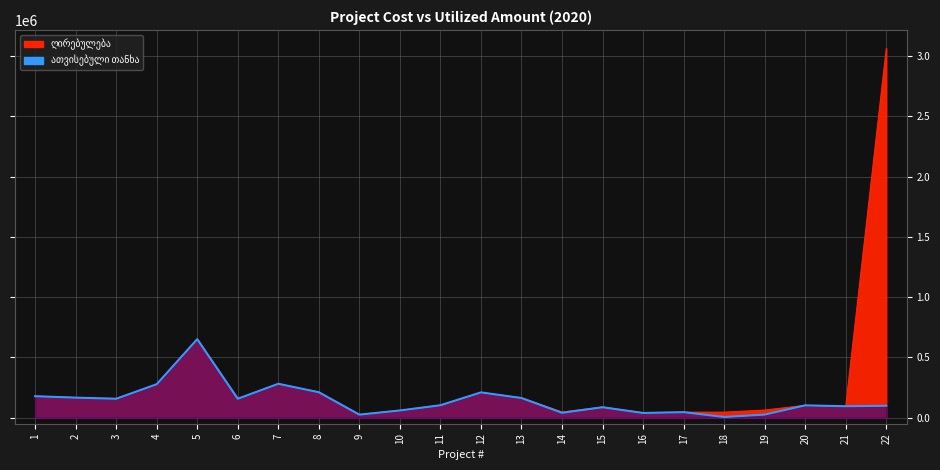

Reading left to right, extract all data points from this chart.

ღირებულება: 1=178430.4	2=166631.4	3=159480.9	4=278000.0	5=652000.0	6=158000.0	7=281456.5	8=211997.5	9=26997.6	10=60999.8	11=104103.7	12=210101.7	13=164996.8	14=46805.1	15=89006.0	16=41000.0	17=45975.3	18=45907.3	19=63363.4	20=102589.2	21=95100.5	22=3065135.0
მთლიანი ღირებულებიდან ათვისებული: 1=178403.6	2=166505.8	3=156934.0	4=277979.8	5=651934.4	6=157123.1	7=281456.5	8=211166.7	9=25253.5	10=59880.4	11=103164.2	12=210092.8	13=163174.6	14=40562.2	15=86588.1	16=39158.9	17=45975.3	18=5746.2	19=25726.7	20=102342.4	21=95100.5	22=98898.4